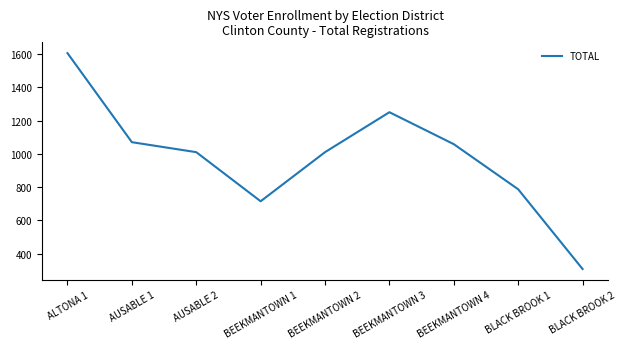

What value does the data have at BLACK BROOK 1, to the nearest 10?

790